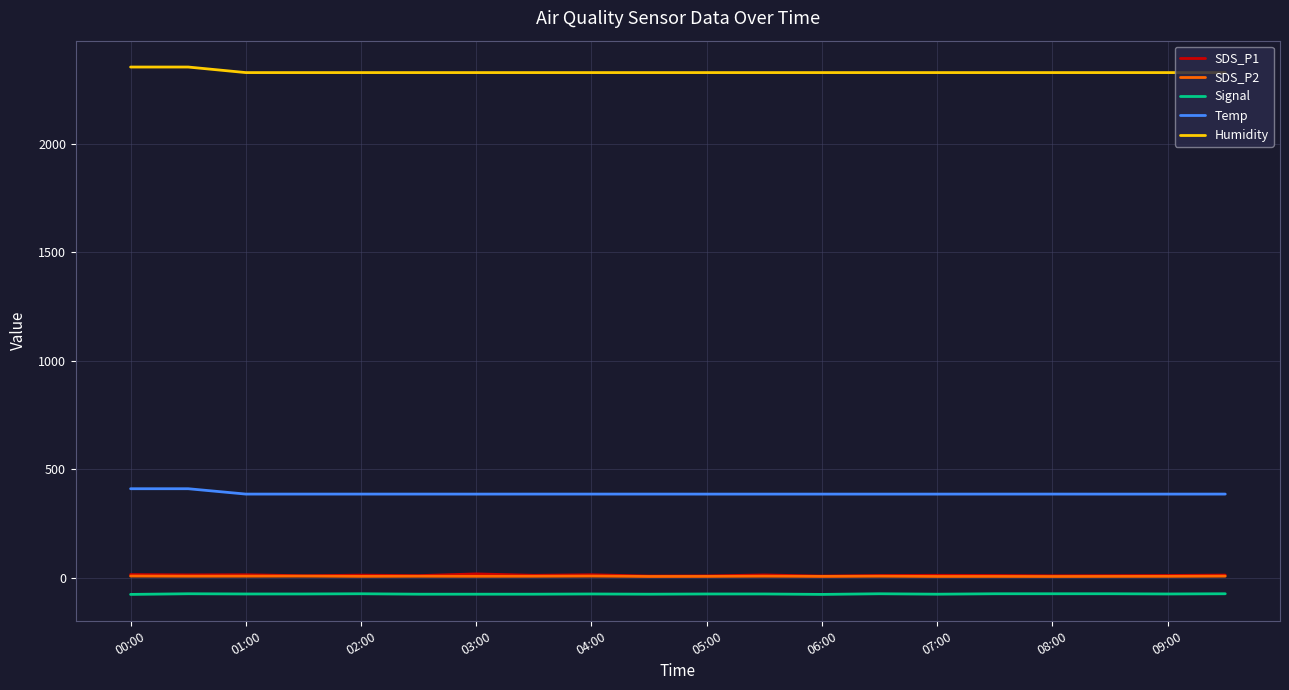

What is the highest value of the Humidity series?

2355.2